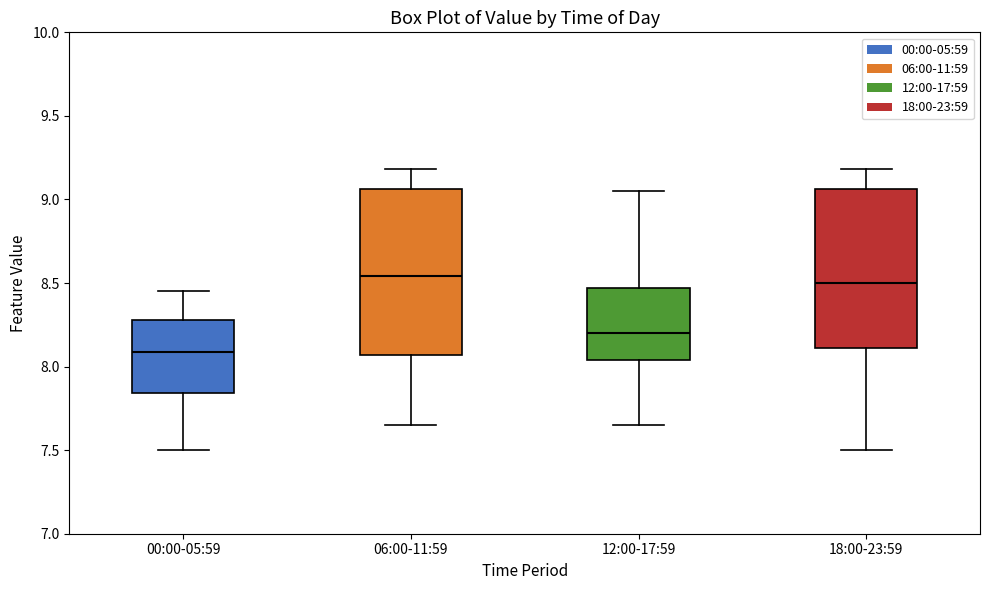

Reading left to right, read every box against the y-axis: the position of its median line, the range the box covers, and the ends of its whiskers. The values are not printed on the chart, so give them approximately, as read against the axis.

00:00-05:59: median 8.10, box 7.85 to 8.30, whiskers 7.50 to 8.45
06:00-11:59: median 8.55, box 8.05 to 9.05, whiskers 7.65 to 9.20
12:00-17:59: median 8.20, box 8.05 to 8.45, whiskers 7.65 to 9.05
18:00-23:59: median 8.50, box 8.10 to 9.05, whiskers 7.50 to 9.20